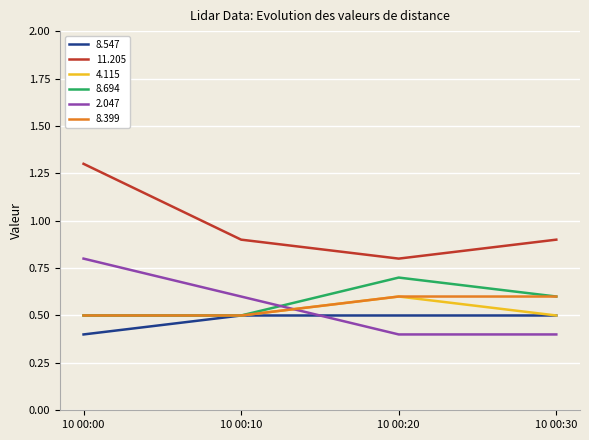

Is the value of 8.547 at 10 00:30 greater than the value of 2.047 at 10 00:30?

Yes